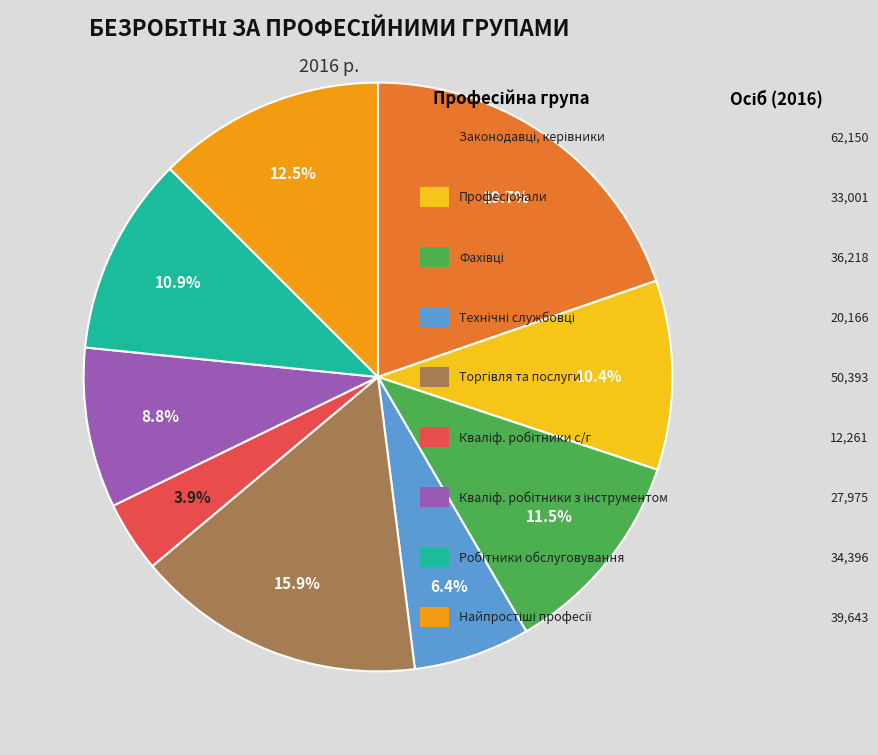

Is there a majority slice in this chart?

No